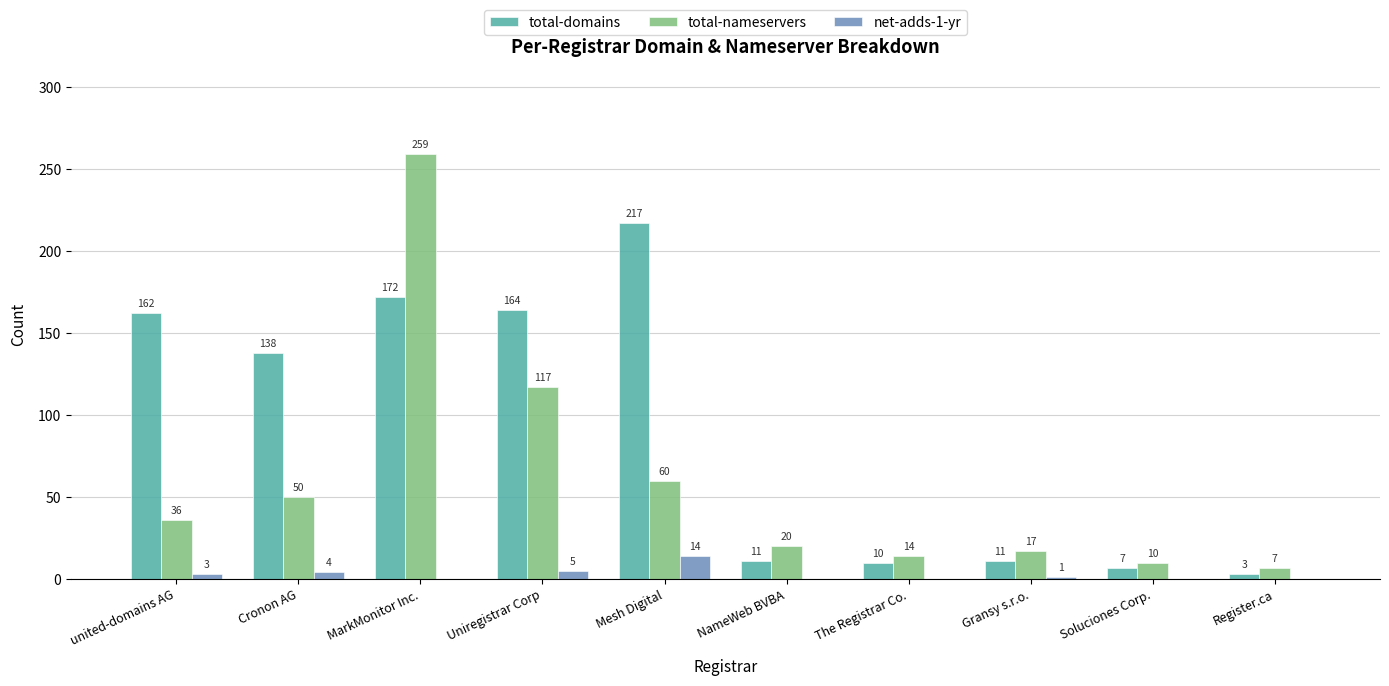

Which series changed the most between Uniregistrar Corp and Gransy s.r.o.?

total-domains